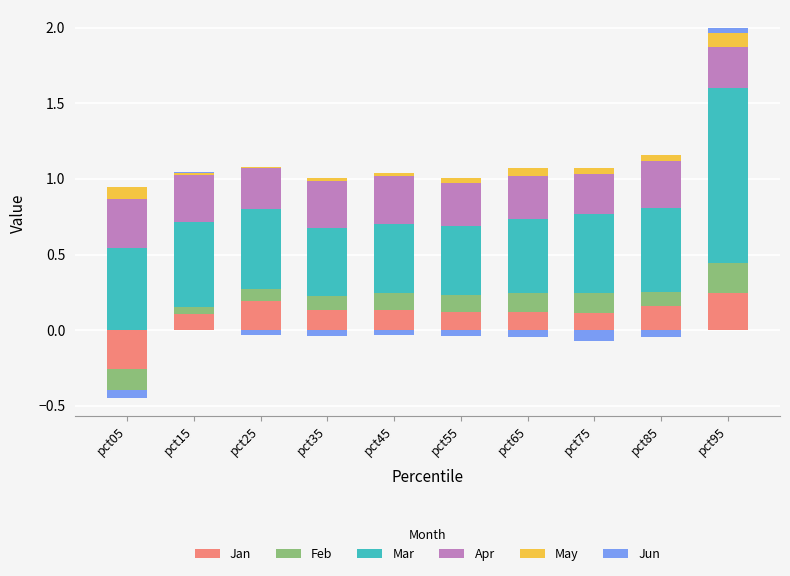

How many categories are shown in the chart?

10